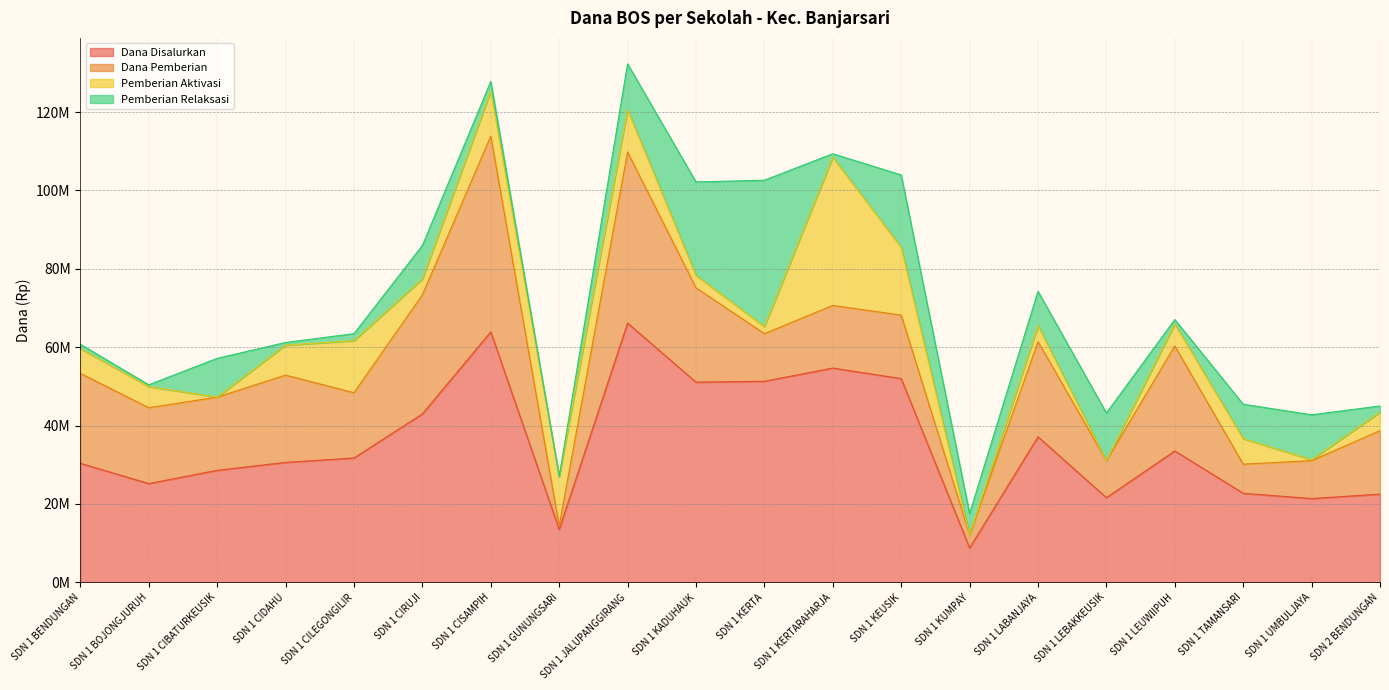

How many lines are shown in the chart?

4